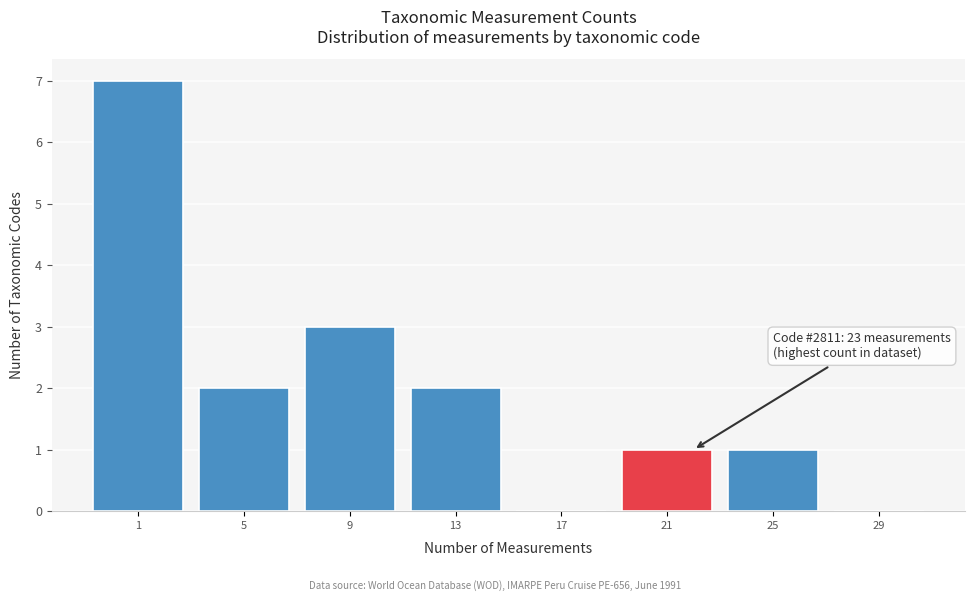

Reading left to right, extract all data points from this chart.

1=7	5=2	9=3	13=2	17=0	21=1	25=1	29=0